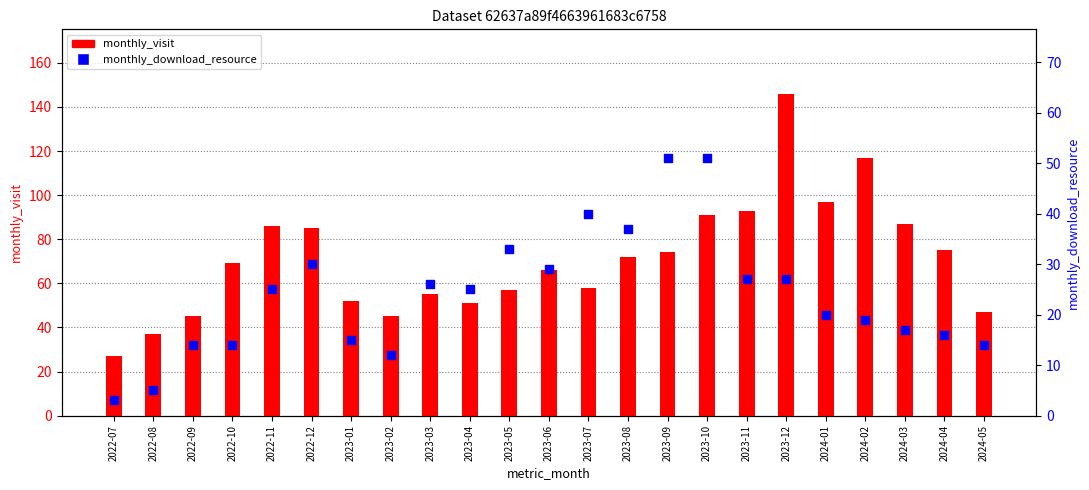

What is the total value across all series at 2023-01?

67